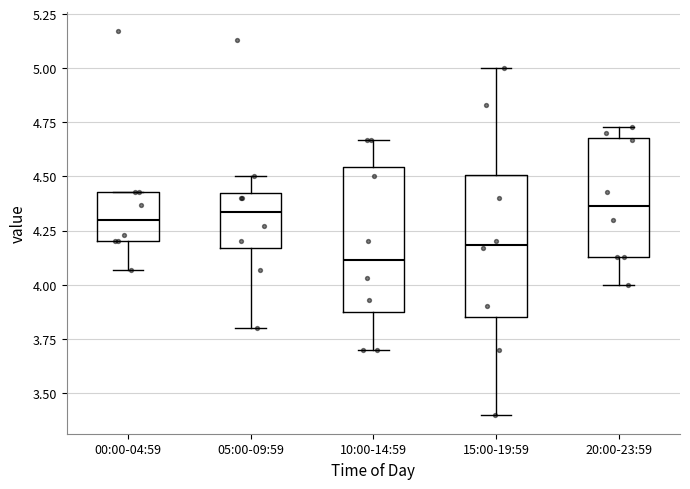

Reading left to right, read every box against the y-axis: the position of its median line, the range the box covers, and the ends of its whiskers. The values are not printed on the chart, so give them approximately, as read against the axis.

00:00-04:59: median 4.30, box 4.20 to 4.45, whiskers 4.05 to 4.45
05:00-09:59: median 4.35, box 4.15 to 4.45, whiskers 3.80 to 4.50
10:00-14:59: median 4.10, box 3.85 to 4.55, whiskers 3.70 to 4.65
15:00-19:59: median 4.20, box 3.85 to 4.50, whiskers 3.40 to 5.00
20:00-23:59: median 4.35, box 4.15 to 4.70, whiskers 4.00 to 4.75